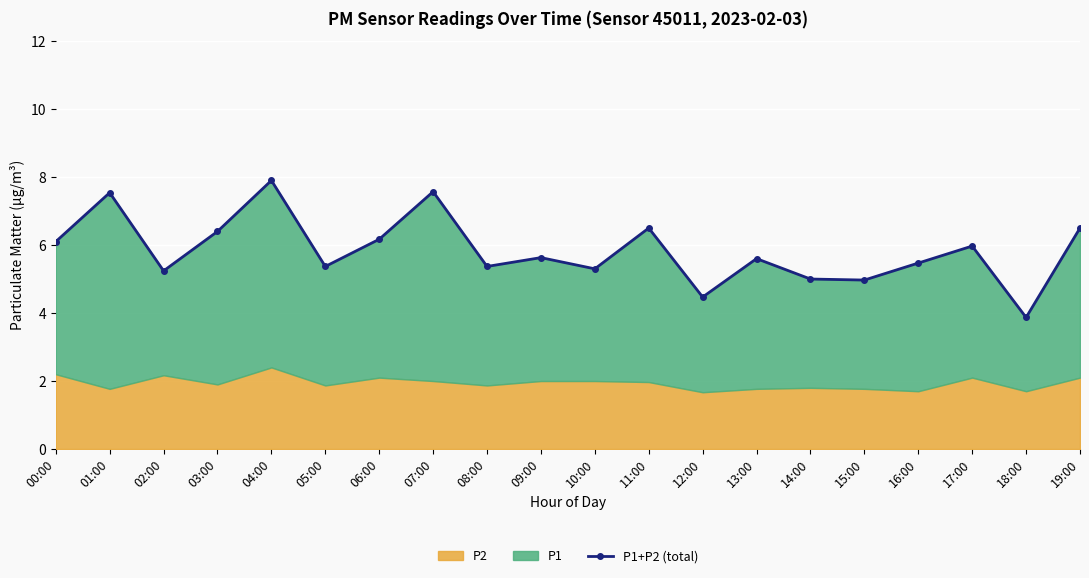

What is the difference between the maximum and minimum values?

4.0